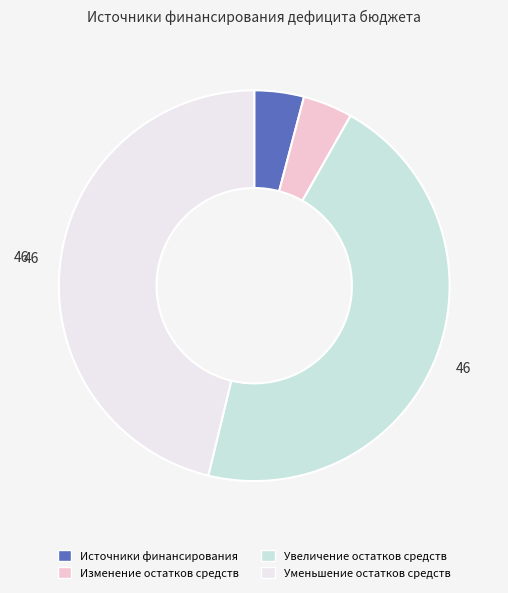

Does Увеличение остатков средств represent more than half of the total?

No